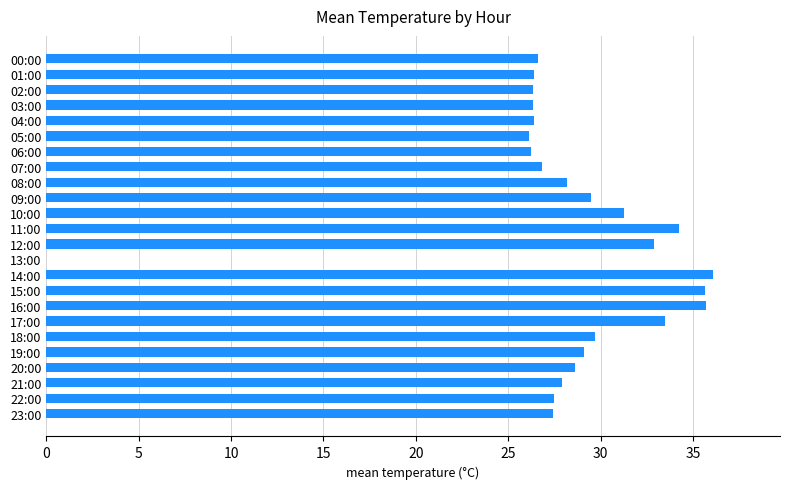

How many distinct data groups are displayed?

1